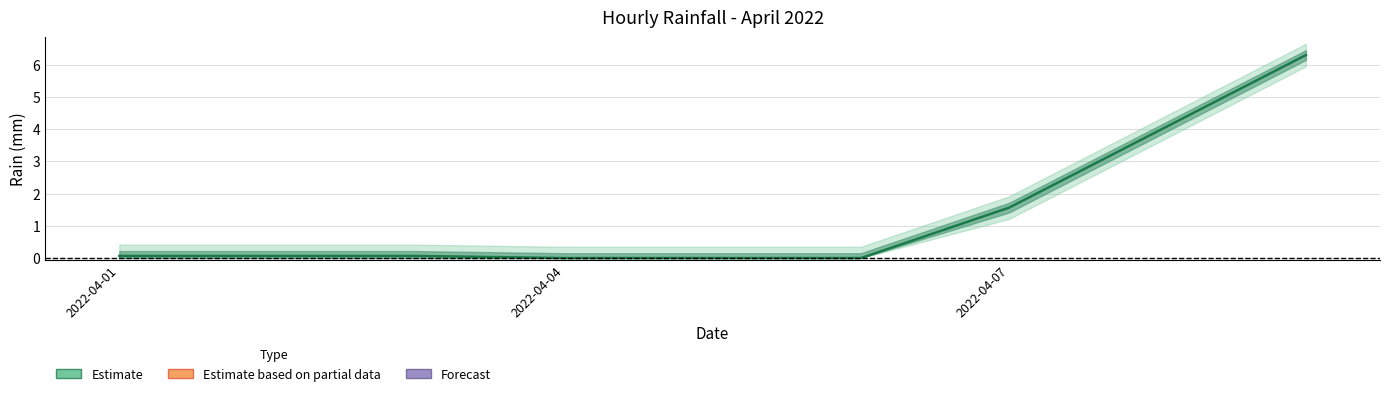

At which label is the value closest to 3?

7